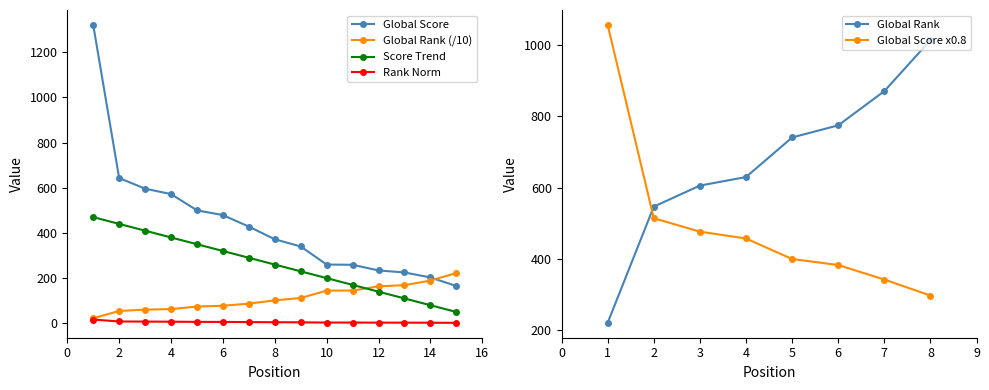

The value of Global Score at 14 is 336.2. True or false?

False